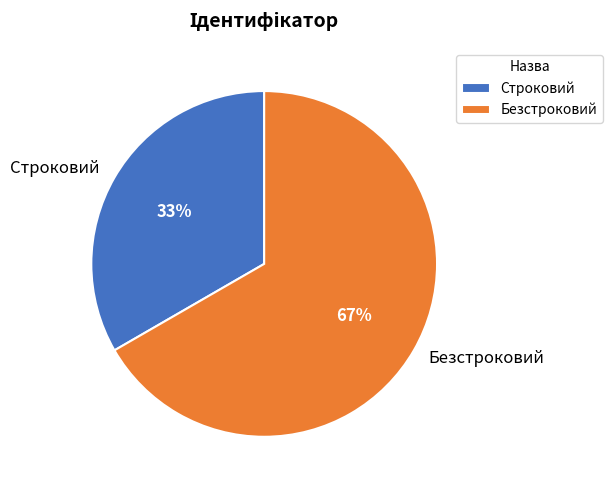

To the nearest percent, what portion does Безстроковий represent?

67%